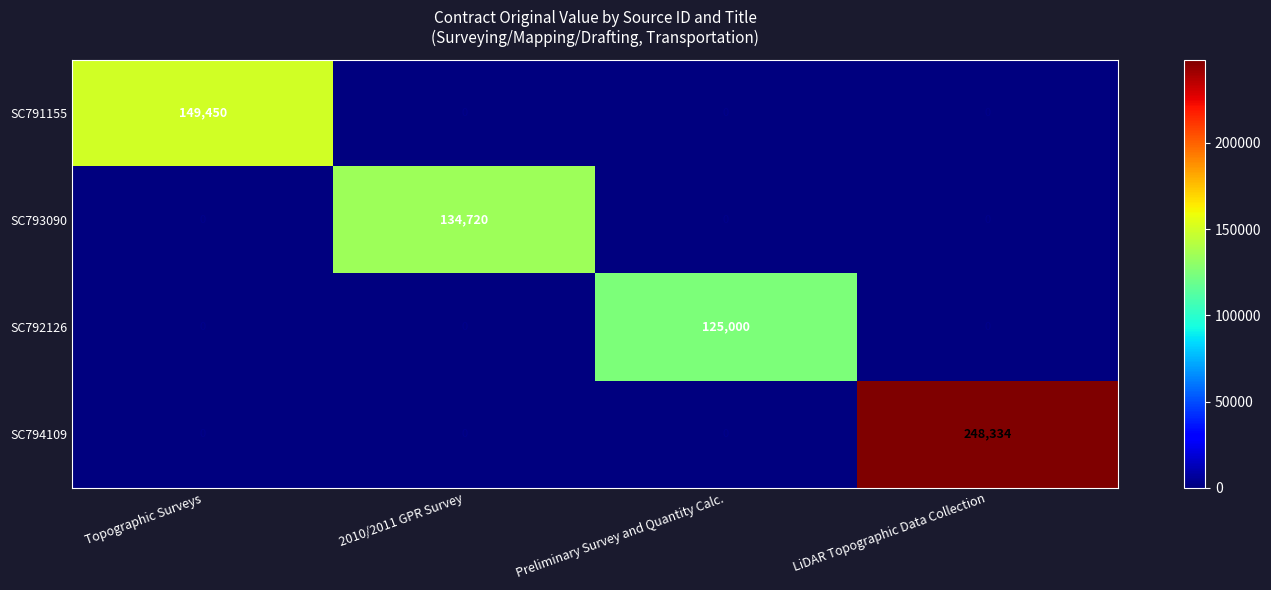

Rank the series by their maximum value, from lowest to highest.

SC792126, SC793090, SC791155, SC794109